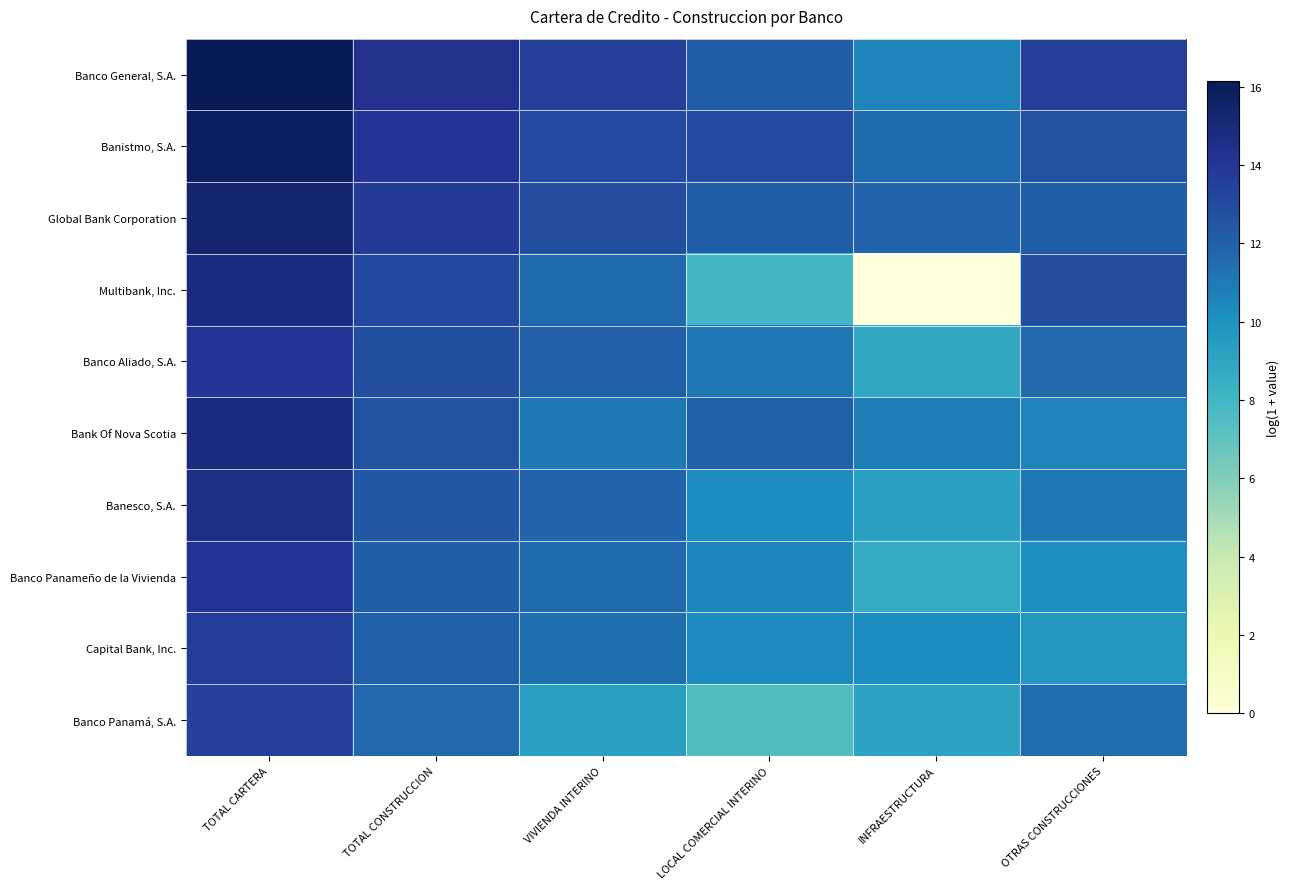

Reading left to right, list all the values displayed in this chart.

Banco General, S.A.: TOTAL CARTERA=16.1	TOTAL CONSTRUCCION=14.4	VIVIENDA INTERINO=13.6	LOCAL COMERCIAL INTERINO=12.2	INFRAESTRUCTURA=10.6	OTRAS CONSTRUCCIONES=13.5
Banistmo, S.A.: TOTAL CARTERA=15.8	TOTAL CONSTRUCCION=14.1	VIVIENDA INTERINO=12.9	LOCAL COMERCIAL INTERINO=13.0	INFRAESTRUCTURA=11.6	OTRAS CONSTRUCCIONES=12.7
Global Bank Corporation: TOTAL CARTERA=15.4	TOTAL CONSTRUCCION=13.7	VIVIENDA INTERINO=12.9	LOCAL COMERCIAL INTERINO=12.1	INFRAESTRUCTURA=11.8	OTRAS CONSTRUCCIONES=12.1
Multibank, Inc.: TOTAL CARTERA=14.8	TOTAL CONSTRUCCION=13.1	VIVIENDA INTERINO=11.7	LOCAL COMERCIAL INTERINO=8.0	INFRAESTRUCTURA=0.0	OTRAS CONSTRUCCIONES=12.8
Banco Aliado, S.A.: TOTAL CARTERA=14.1	TOTAL CONSTRUCCION=12.8	VIVIENDA INTERINO=12.0	LOCAL COMERCIAL INTERINO=11.1	INFRAESTRUCTURA=8.9	OTRAS CONSTRUCCIONES=11.7
Bank Of Nova Scotia: TOTAL CARTERA=14.9	TOTAL CONSTRUCCION=12.6	VIVIENDA INTERINO=11.0	LOCAL COMERCIAL INTERINO=12.0	INFRAESTRUCTURA=10.9	OTRAS CONSTRUCCIONES=10.6
Banesco, S.A.: TOTAL CARTERA=14.6	TOTAL CONSTRUCCION=12.4	VIVIENDA INTERINO=11.8	LOCAL COMERCIAL INTERINO=10.3	INFRAESTRUCTURA=9.3	OTRAS CONSTRUCCIONES=11.1
Banco Panameño de la Vivienda: TOTAL CARTERA=14.1	TOTAL CONSTRUCCION=12.1	VIVIENDA INTERINO=11.6	LOCAL COMERCIAL INTERINO=10.5	INFRAESTRUCTURA=8.6	OTRAS CONSTRUCCIONES=10.1
Capital Bank, Inc.: TOTAL CARTERA=13.7	TOTAL CONSTRUCCION=12.0	VIVIENDA INTERINO=11.4	LOCAL COMERCIAL INTERINO=10.3	INFRAESTRUCTURA=10.2	OTRAS CONSTRUCCIONES=9.7
Banco Panamá, S.A.: TOTAL CARTERA=13.5	TOTAL CONSTRUCCION=11.7	VIVIENDA INTERINO=9.3	LOCAL COMERCIAL INTERINO=7.5	INFRAESTRUCTURA=9.1	OTRAS CONSTRUCCIONES=11.5